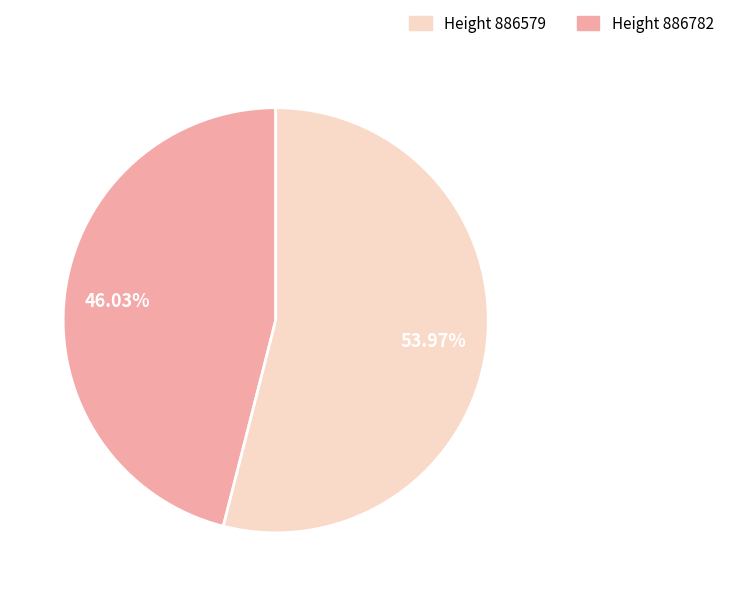

Is there any slice that represents more than half of the pie?

Yes